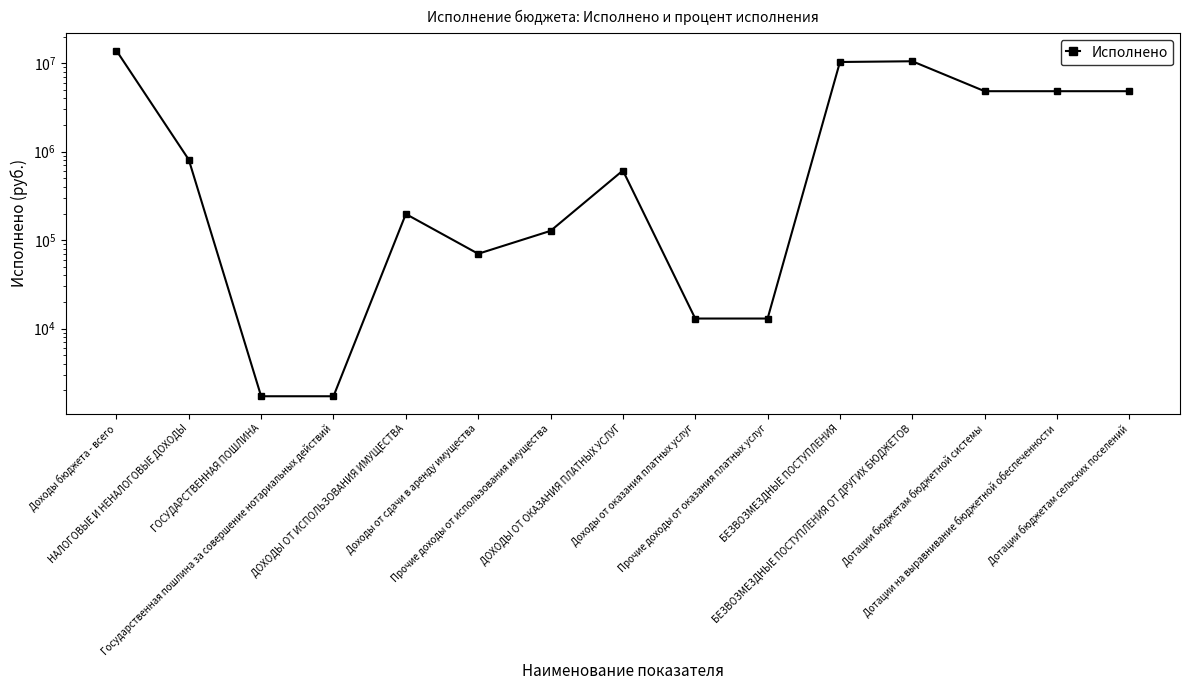

Reading left to right, extract all data points from this chart.

13875460.3	811478.5	1720.0	1720.0	197394.9	70119.3	127275.6	612363.6	13000.0	13000.0	10315560.1	10512753.1	4823055.0	4823055.0	4823055.0